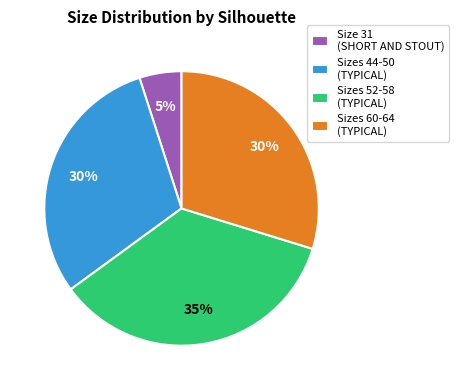

Is the sum of Sizes 52-58 (TYPICAL) and Size 31 (SHORT AND STOUT) greater than half?

No